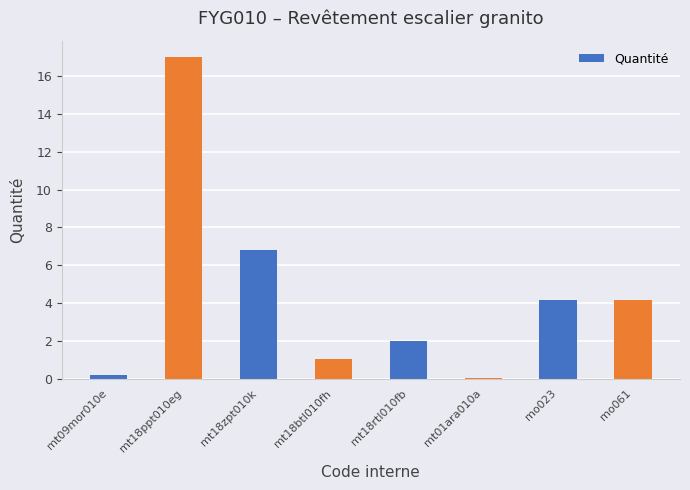

What is the maximum value shown in the chart?

17.0